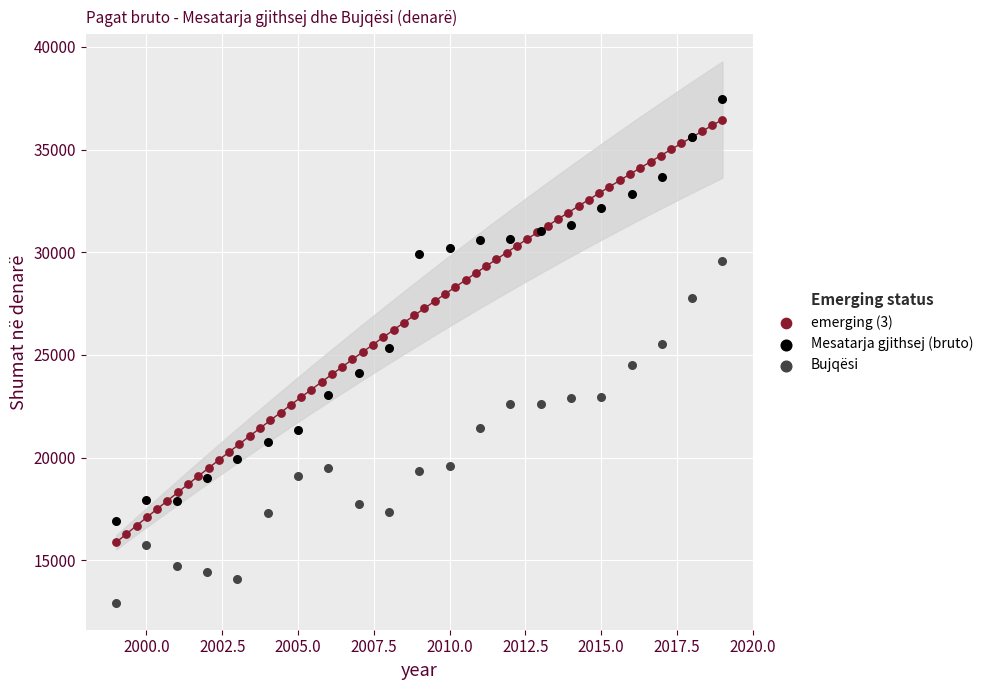

Which series reaches the minimum Y coordinate?

Bujqësi